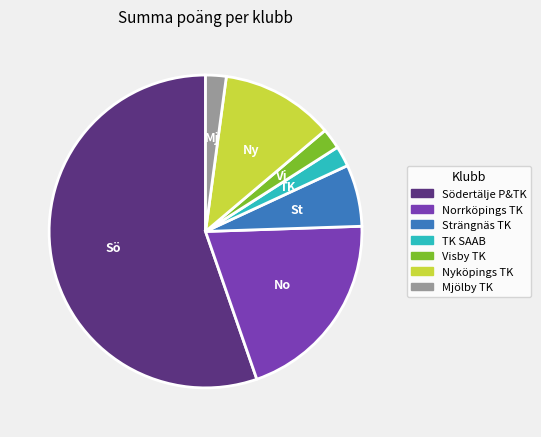

Is the sum of Mjölby TK and Visby TK greater than half?

No